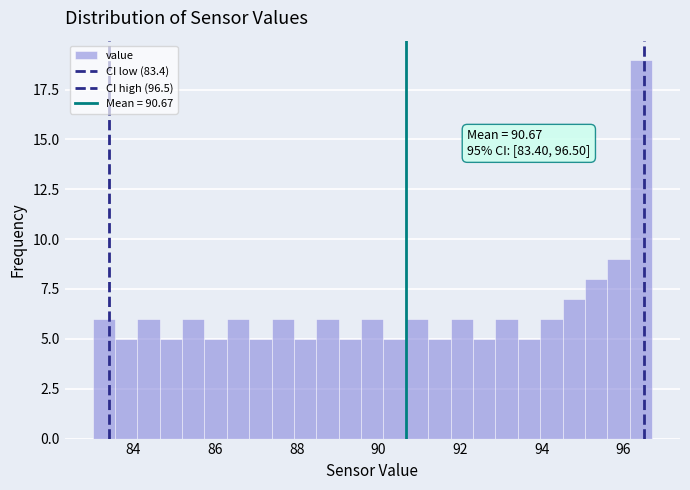

Around what value on the x-axis is the tallest bar? Give the approximate position of its centre, as read against the axis.

96.4